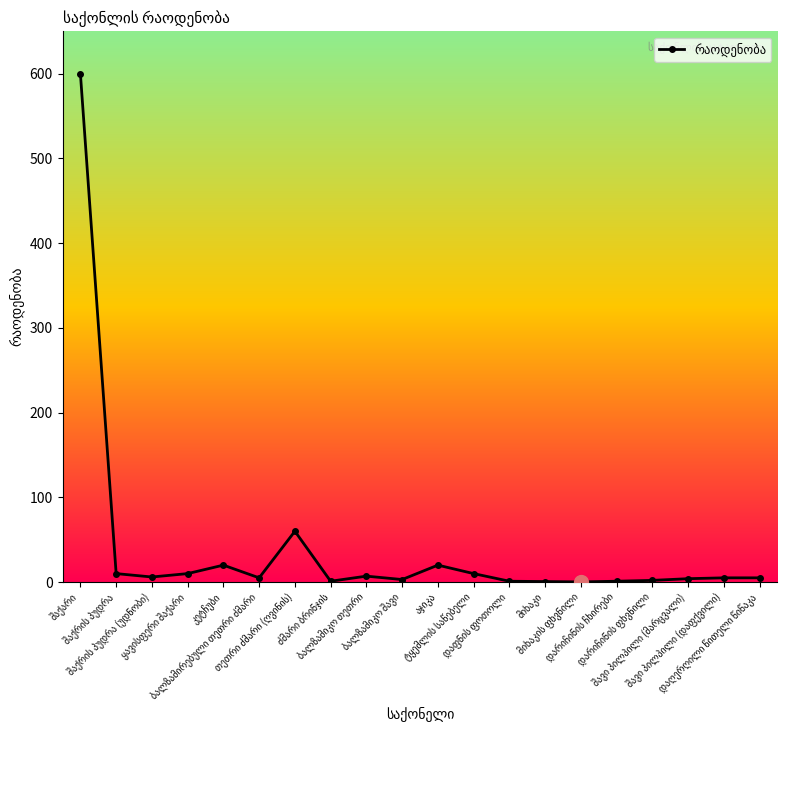

True or false: there are more than 2 points higher than both neighbors.

True